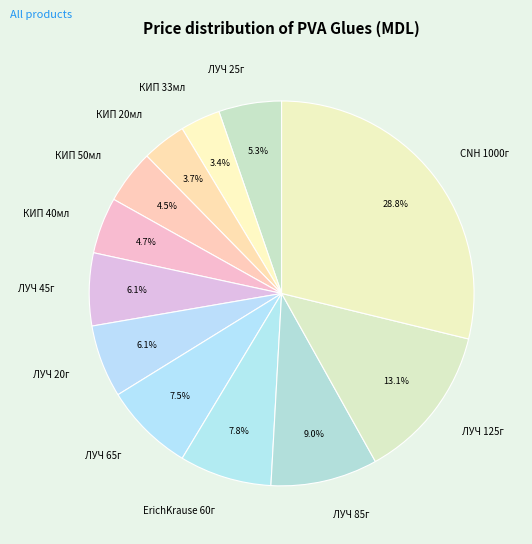

Which slice is the largest?

CNH 1000г